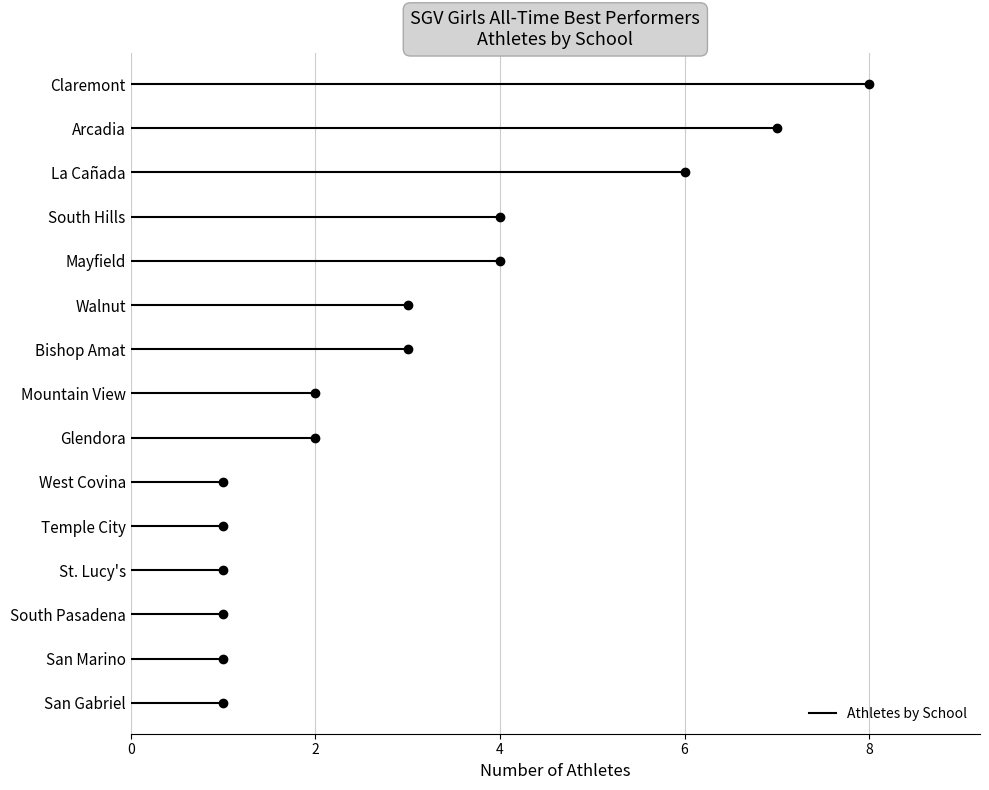

Reading left to right, what are all the values shown in this chart?

8	7	6	4	4	3	3	2	2	1	1	1	1	1	1